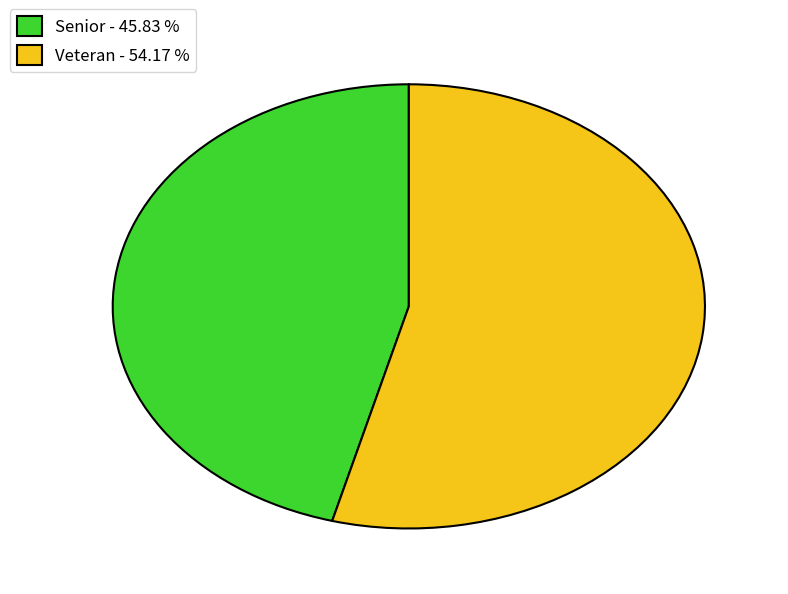

Approximately how many times larger is the value at Veteran compared to Senior?

1.2